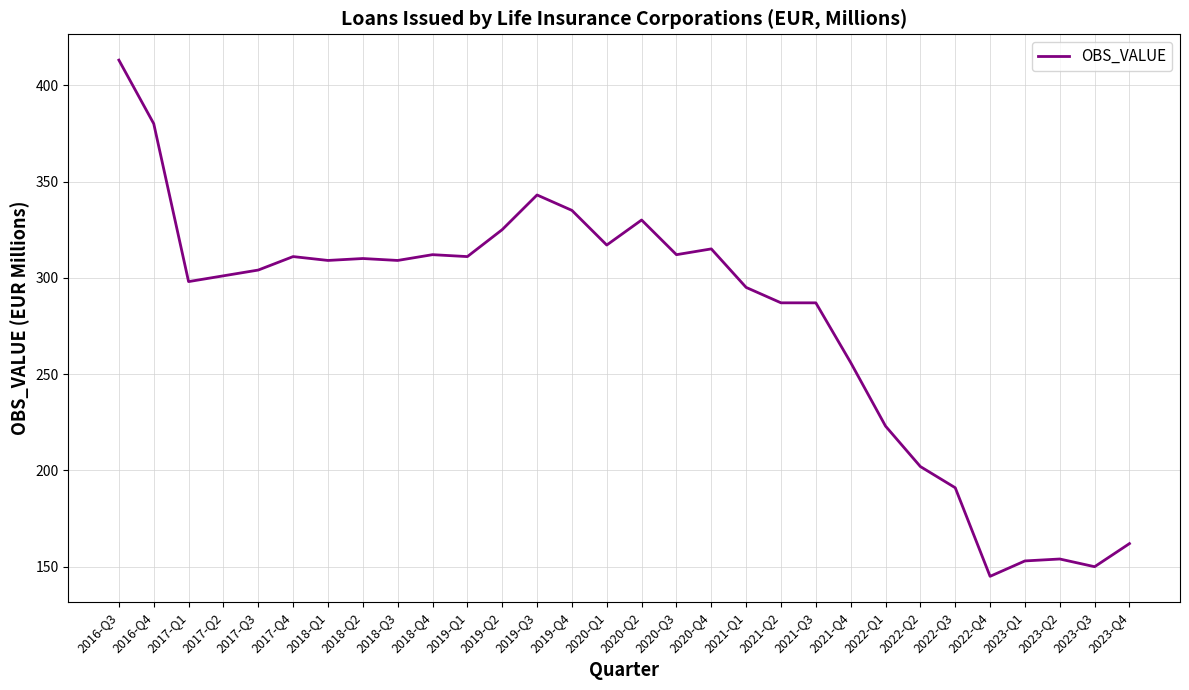

What position from the right is 2021-Q4?

9